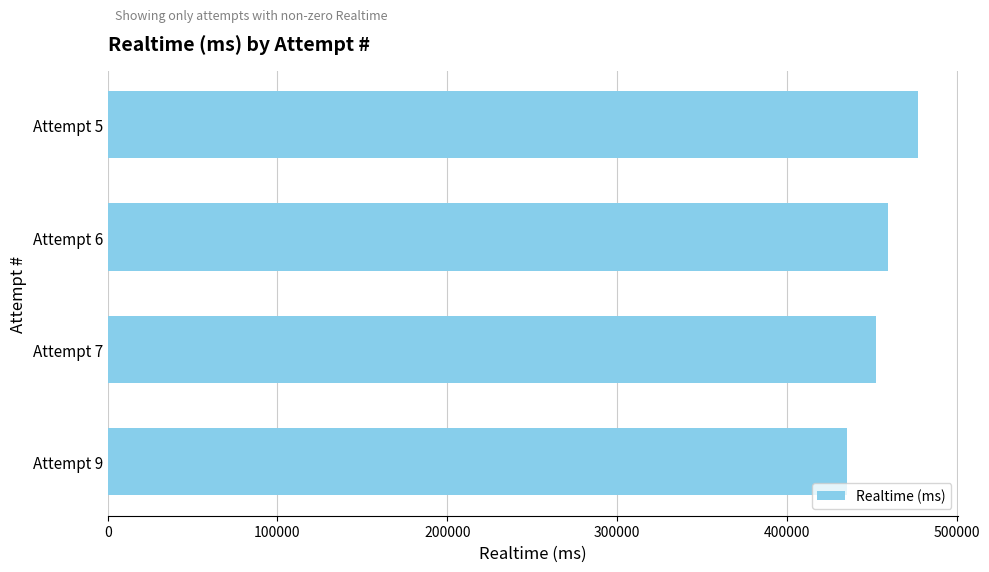

Is it true that the value at Attempt 9 is 435347?

True